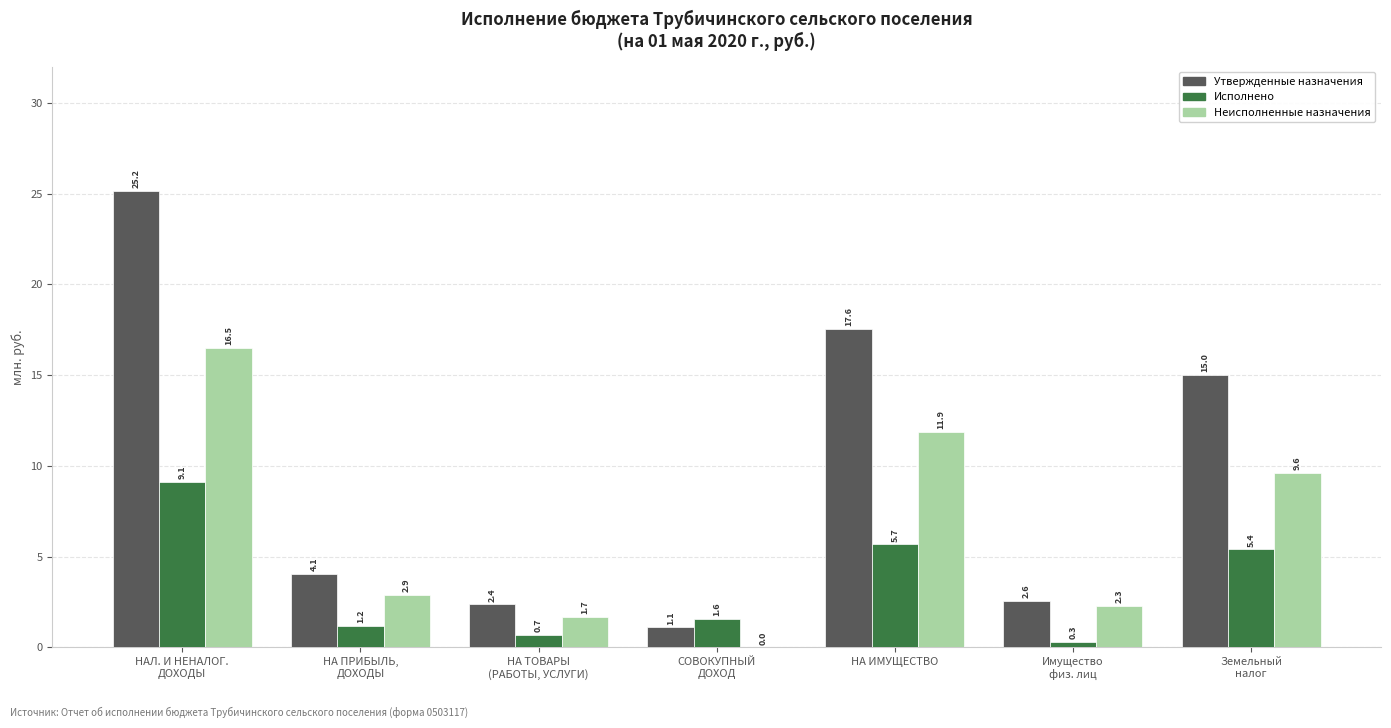

What is the sum of all Исполнено values?

23.9